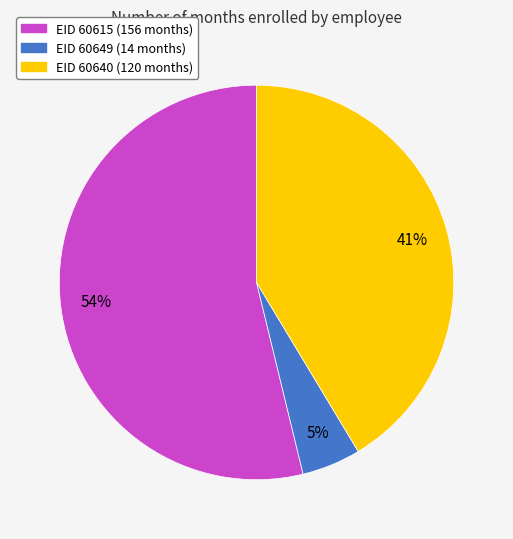

Is there a majority slice in this chart?

Yes